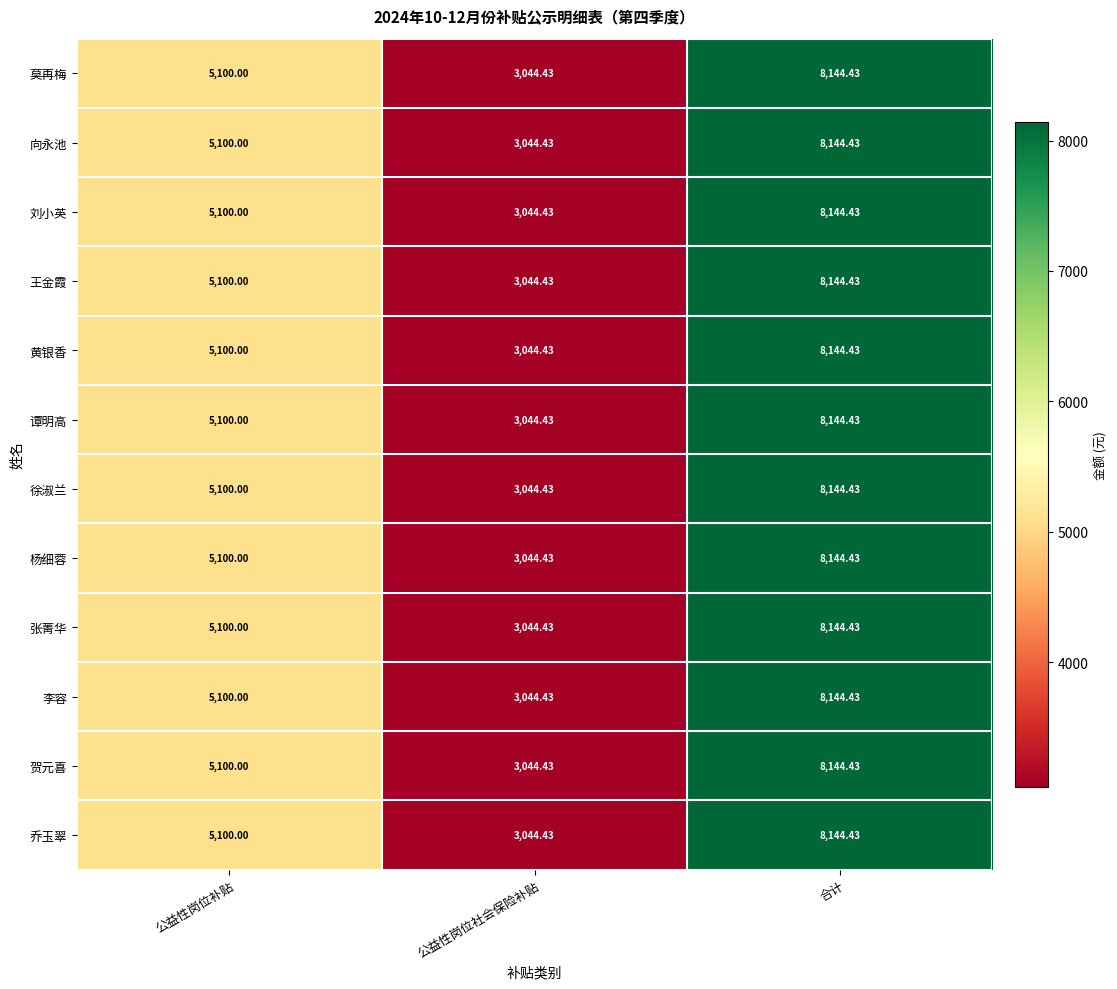

Where is 李容 nearest to the value 5594?

公益性岗位补贴